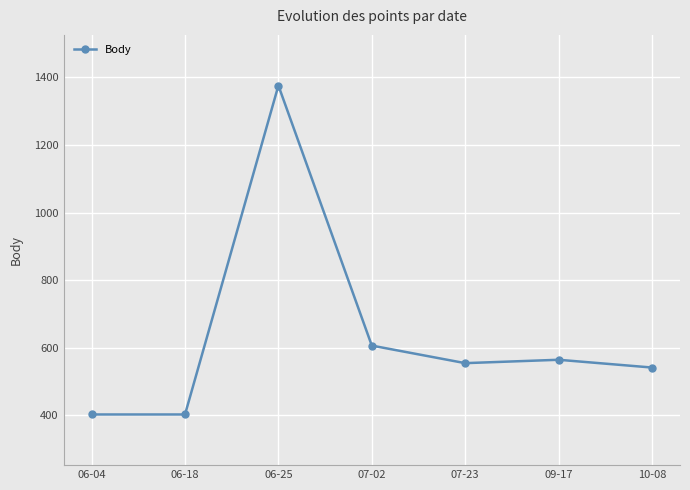

Reading left to right, transcribe all the data shown in this chart.

402	402	1376	606	554	564	541